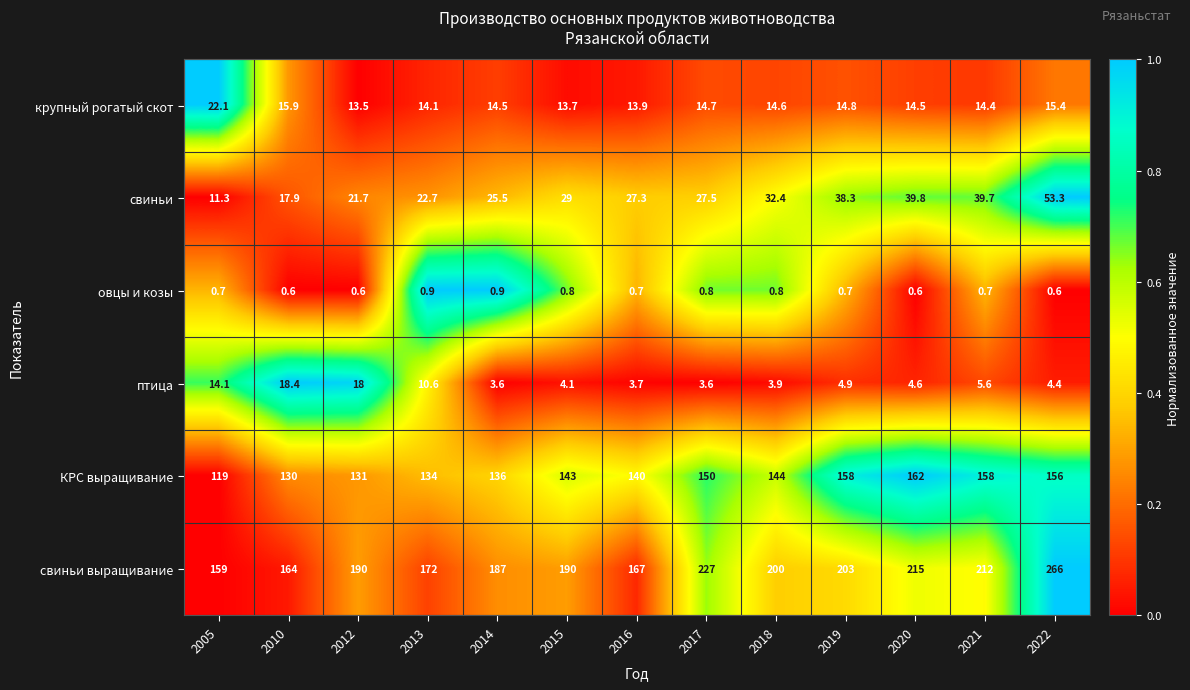

What is the greatest value displayed?

266.0